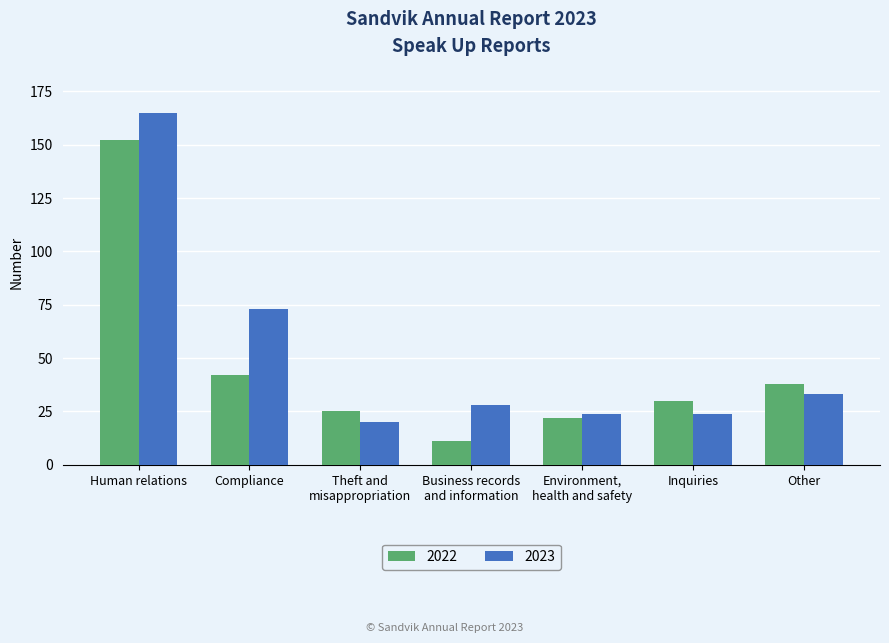

What is the greatest value displayed?

165